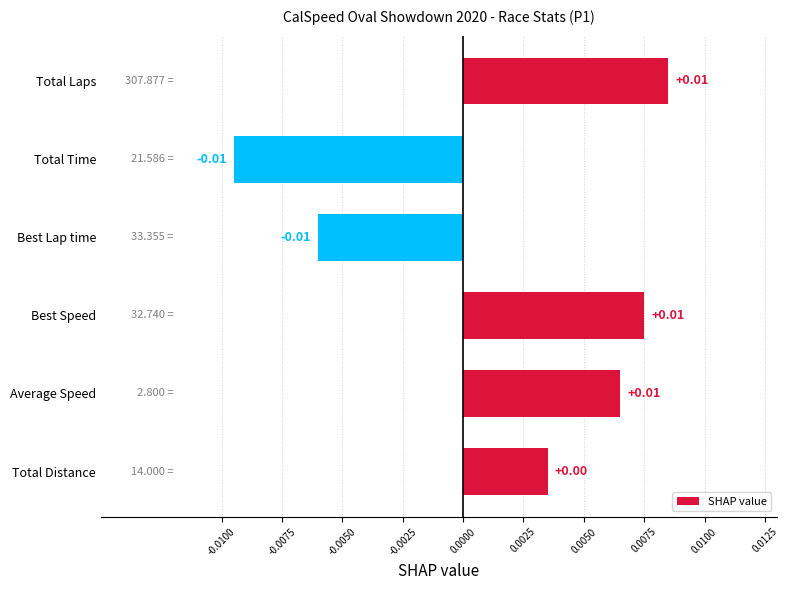

Between Total Distance and Total Laps, which is larger?

Total Laps